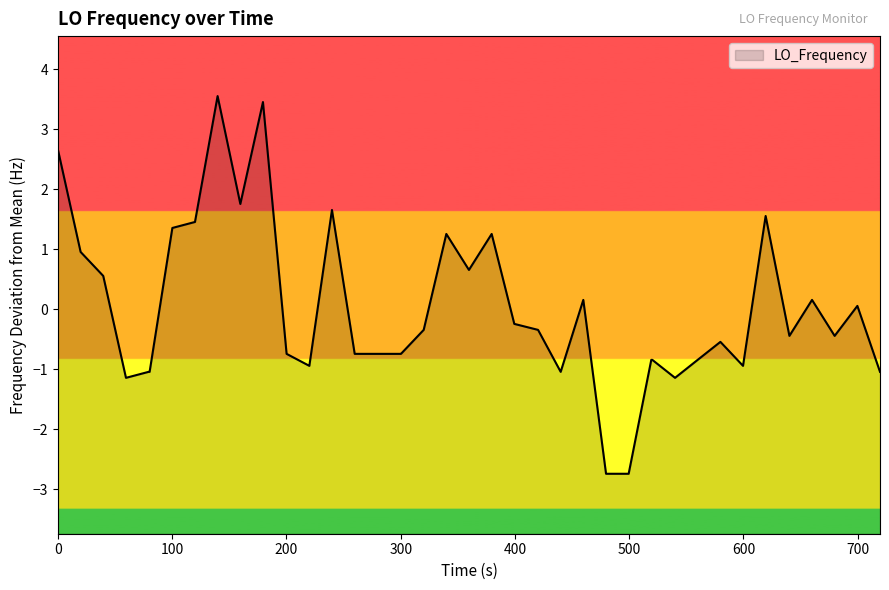

Does the chart display data point markers on the line(s)?

No